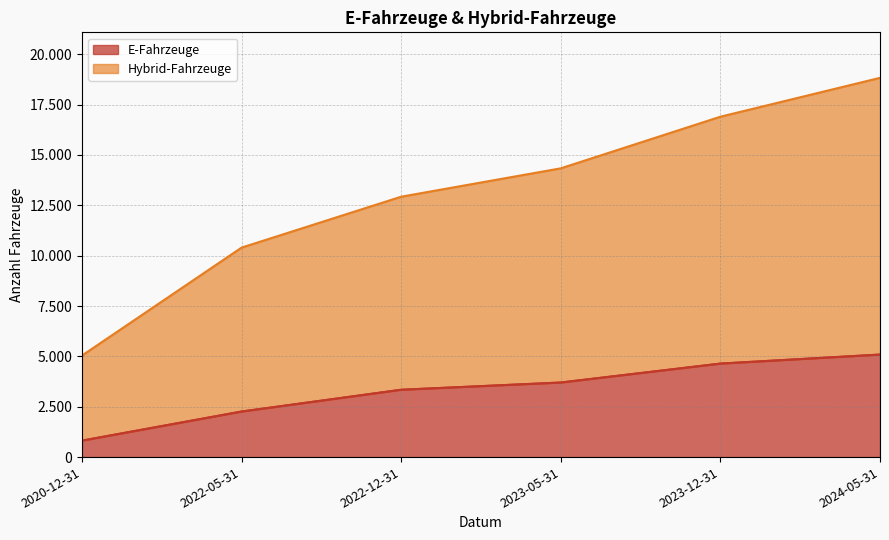

True or false: Hybrid-Fahrzeuge and E-Fahrzeuge cross at least once.

False